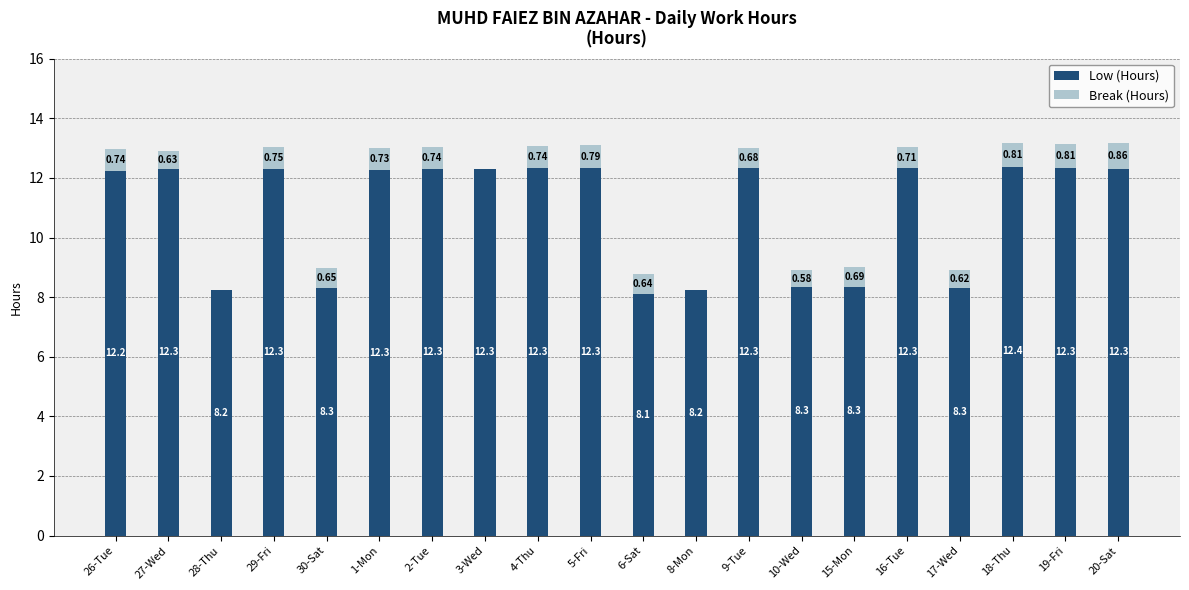

What is the sum of the Low (Hours) values at 3-Wed and 19-Fri?

24.6